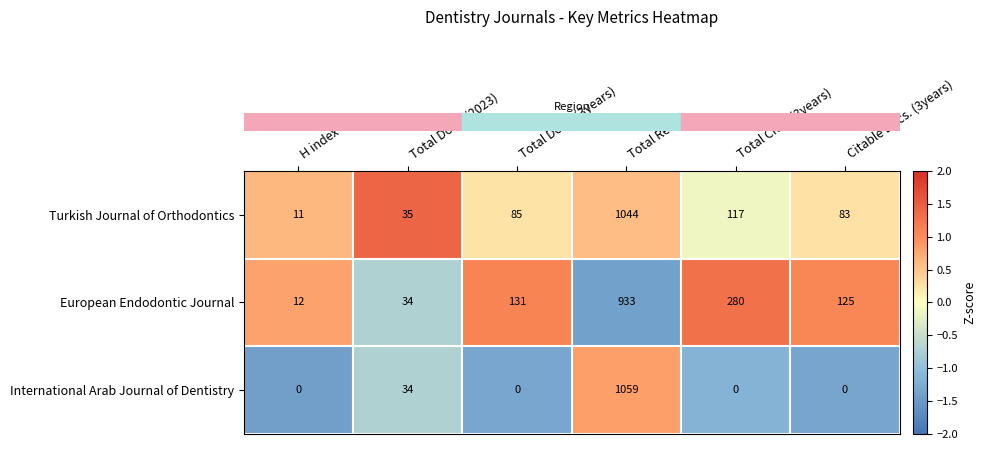

Which category has the highest value in the Turkish Journal of Orthodontics series?

Total Refs.